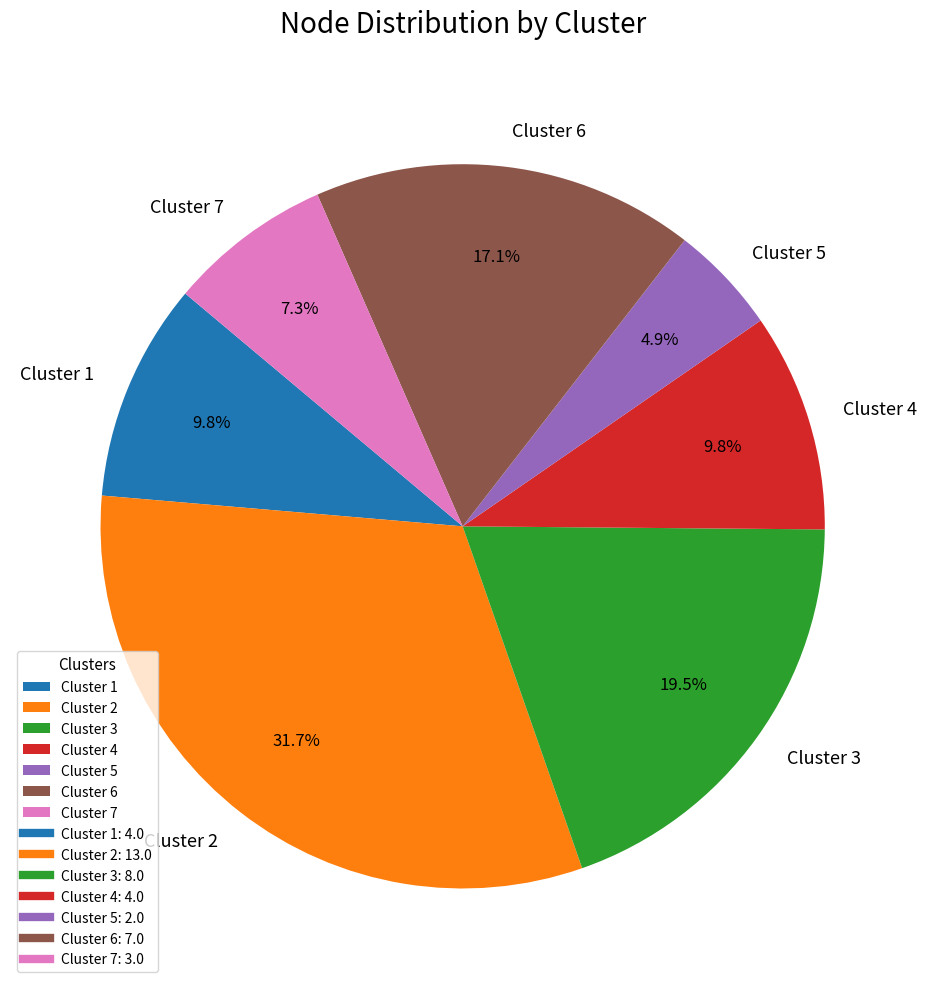

Is Cluster 3 the majority of the pie?

No